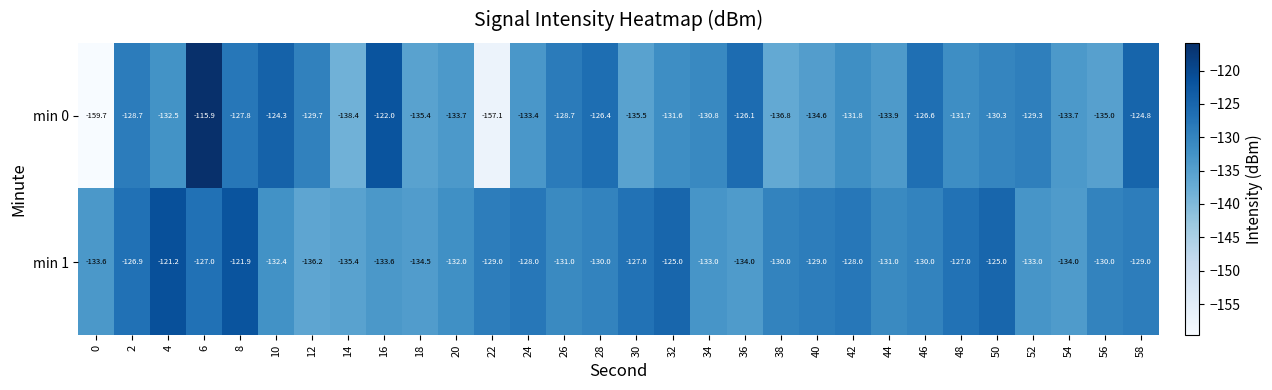

The value of min 1 at 20 is -132.0. True or false?

True